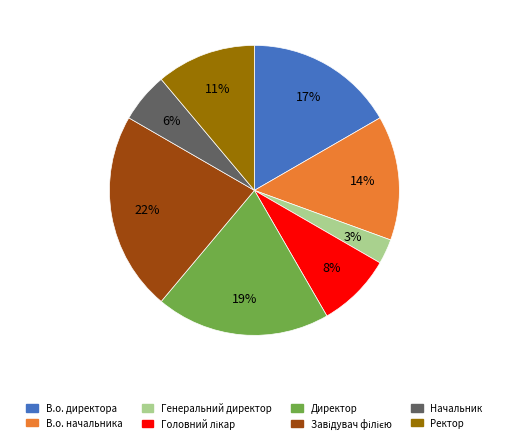

To the nearest percent, what portion does Директор represent?

19%